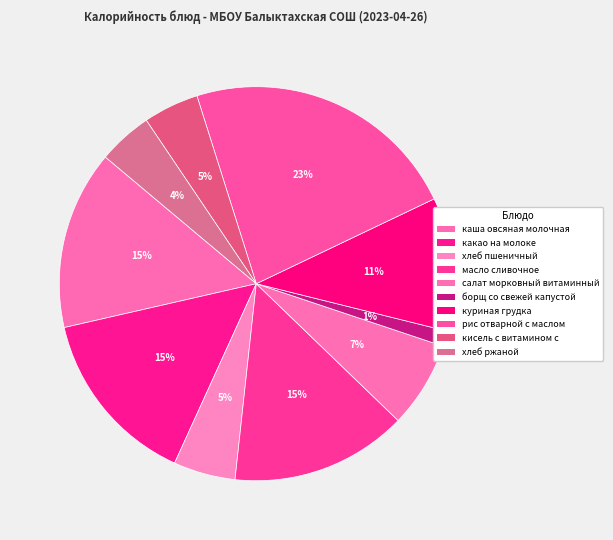

Combined, do рис отварной с маслом and куриная грудка account for over 50%?

No